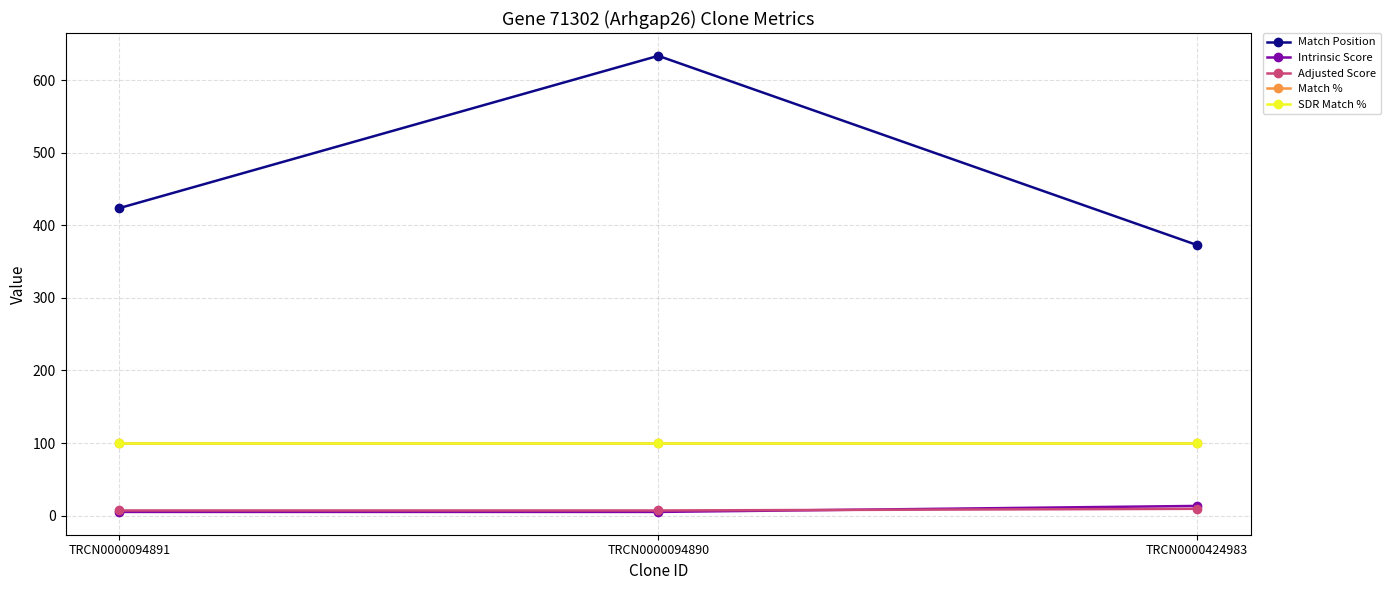

What is the total value across all series at TRCN0000094891?

635.9